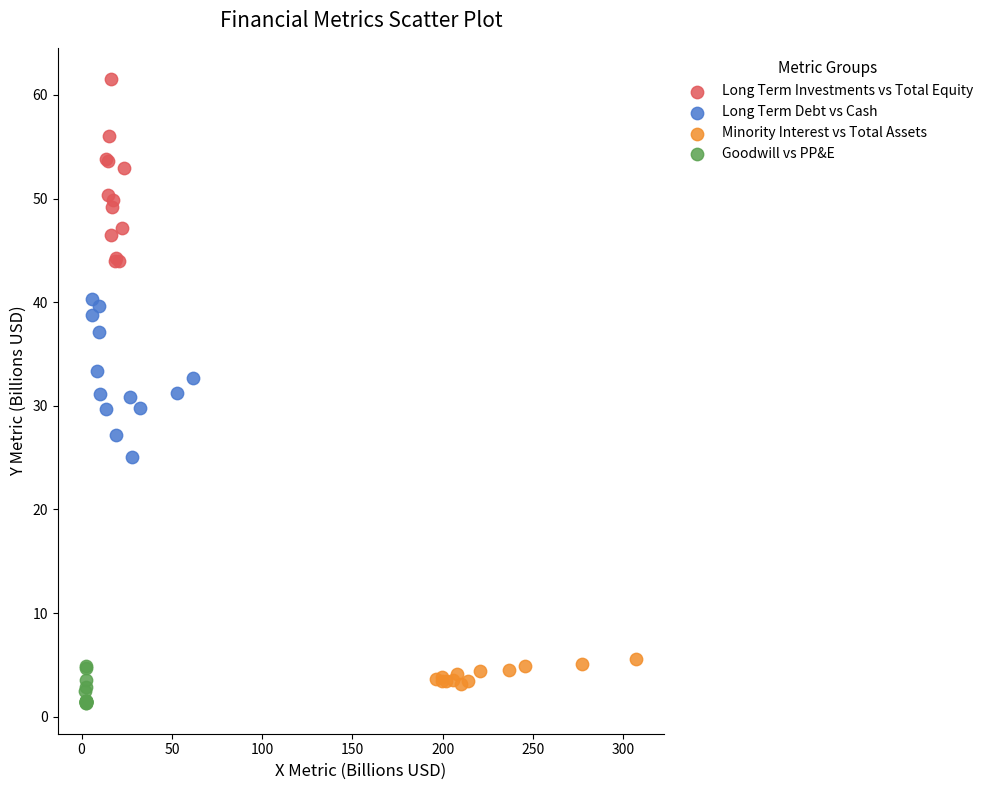

Which series has the widest spread of Y values?

Long Term Investments vs Total Equity